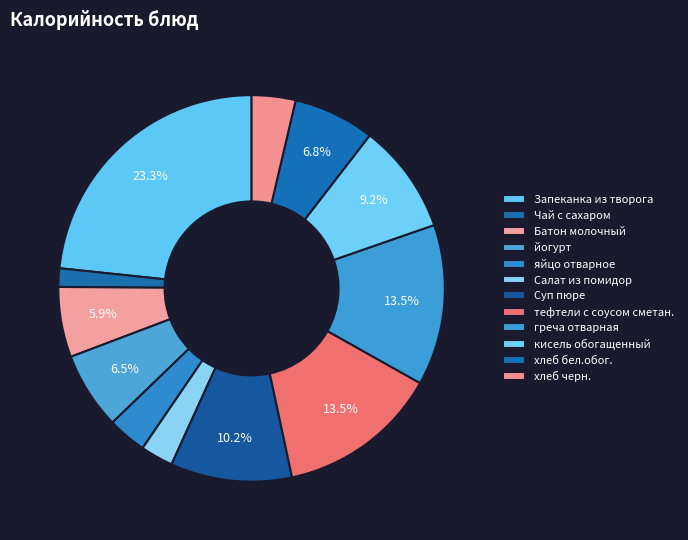

Which slice is the largest?

Запеканка из творога